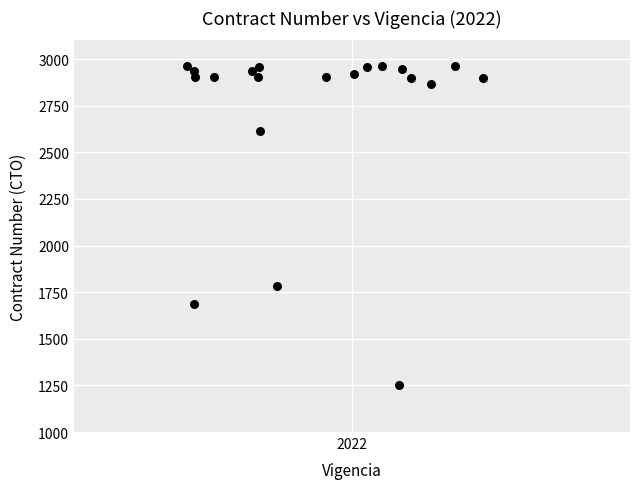

What is the range of Y values (max minus min)?

1714